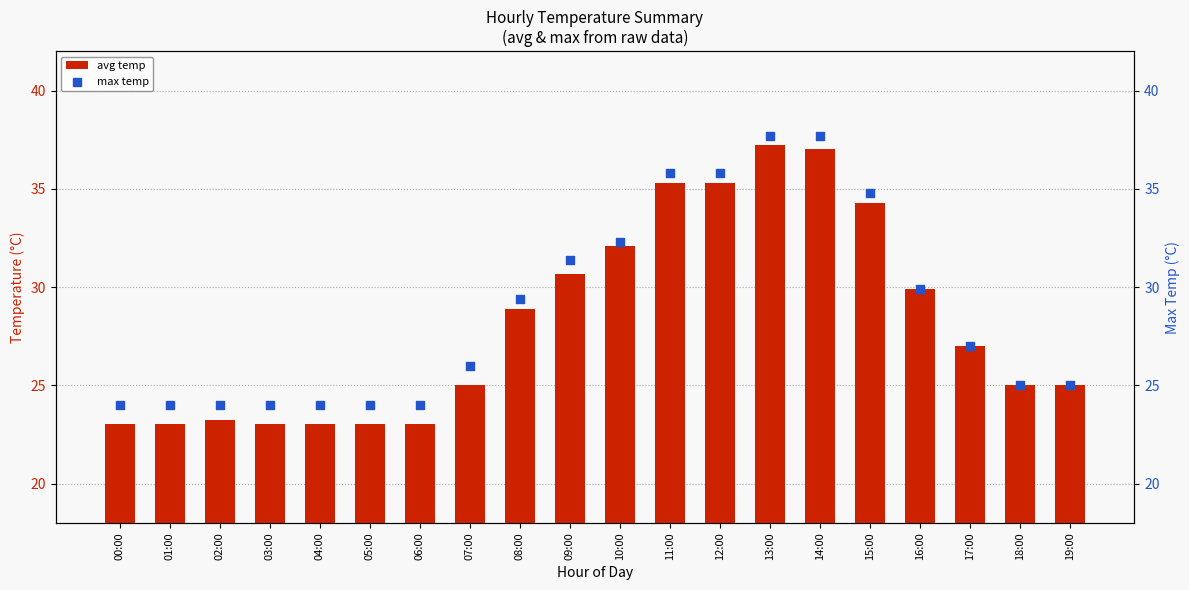

What is the total value across all series at 13:00?

75.0